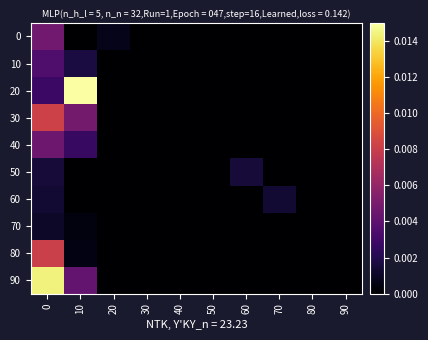

Which has a higher value, 10 or 90?

10